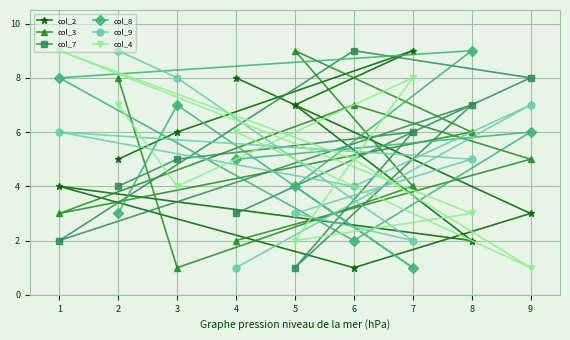

Is the value of col_2 at 7 greater than the value of col_8 at 7?

Yes